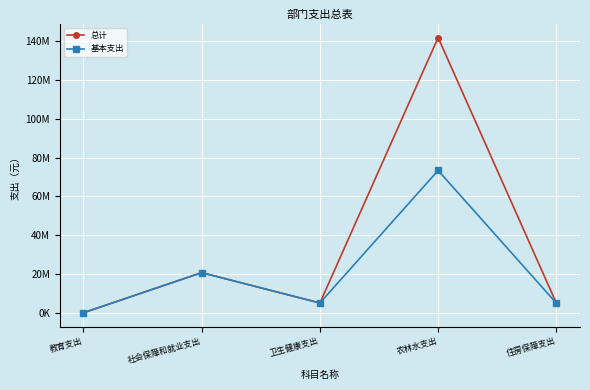

What is the difference between the highest and lowest values at 农林水支出?

68200000